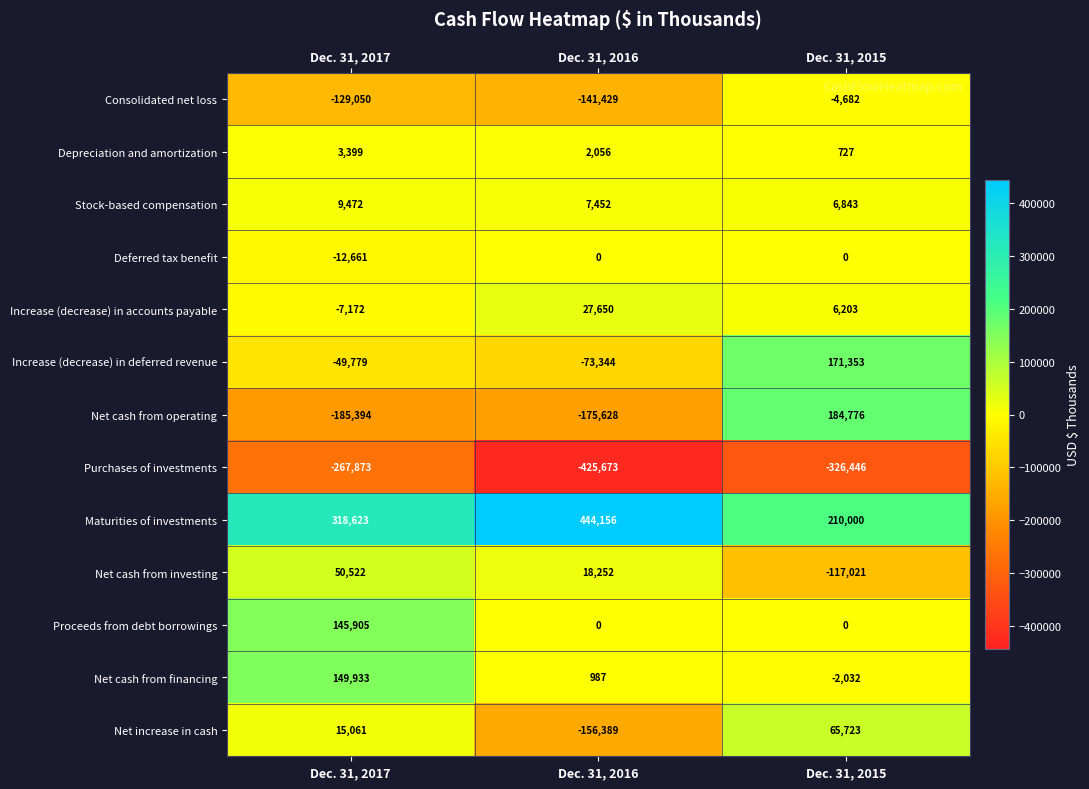

Rank the series at Dec. 31, 2017 from lowest to highest value.

Purchases of investments, Net cash from operating, Consolidated net loss, Increase (decrease) in deferred revenue, Deferred tax benefit, Increase (decrease) in accounts payable, Depreciation and amortization, Stock-based compensation, Net increase in cash, Net cash from investing, Proceeds from debt borrowings, Net cash from financing, Maturities of investments